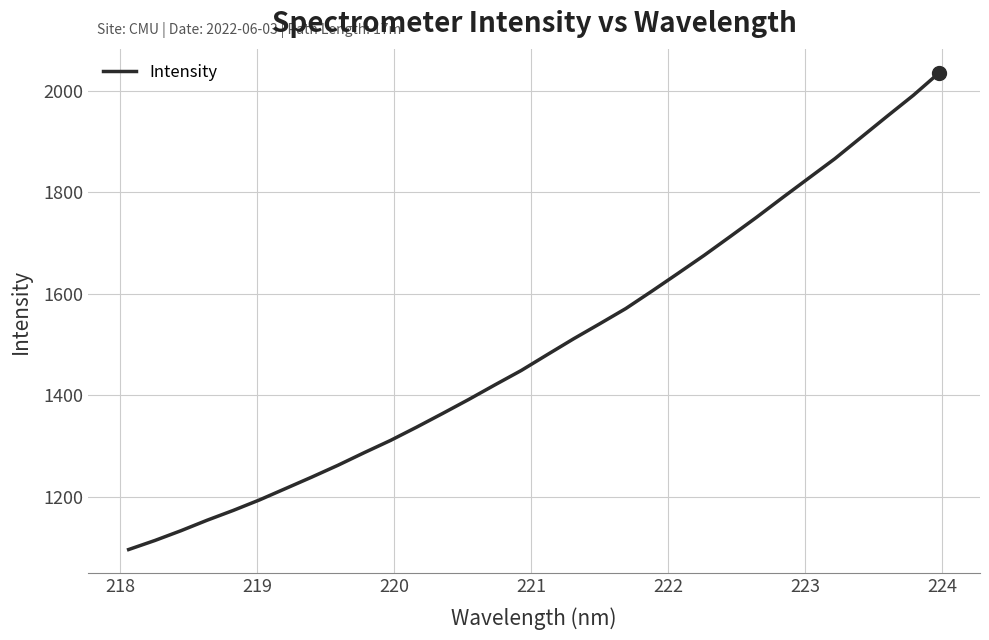

What is the maximum value shown in the chart?

2036.1